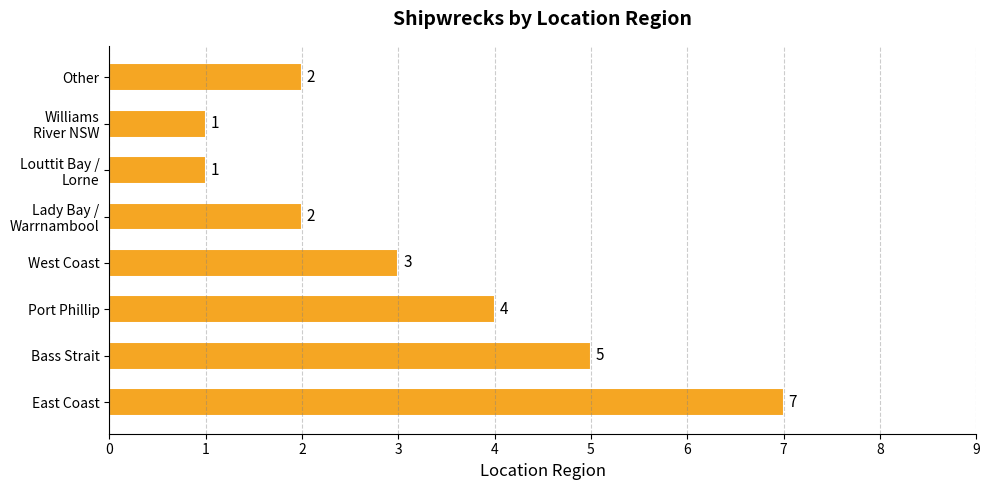

What is the sum of all values?

25